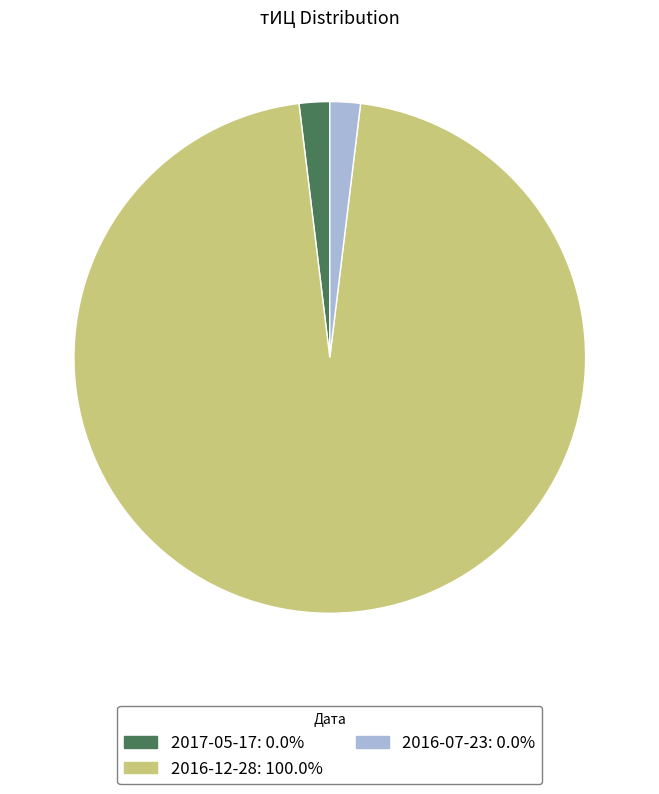

Which category has the biggest portion of the pie?

2016-12-28